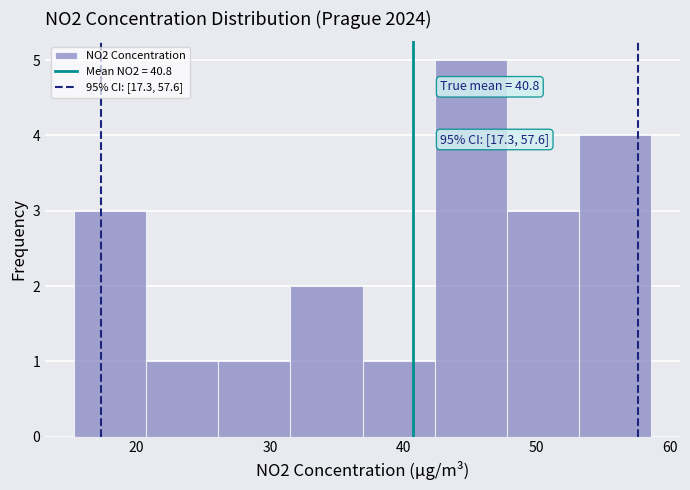

Over which range of the x-axis is the bar tallest?

42 to 48